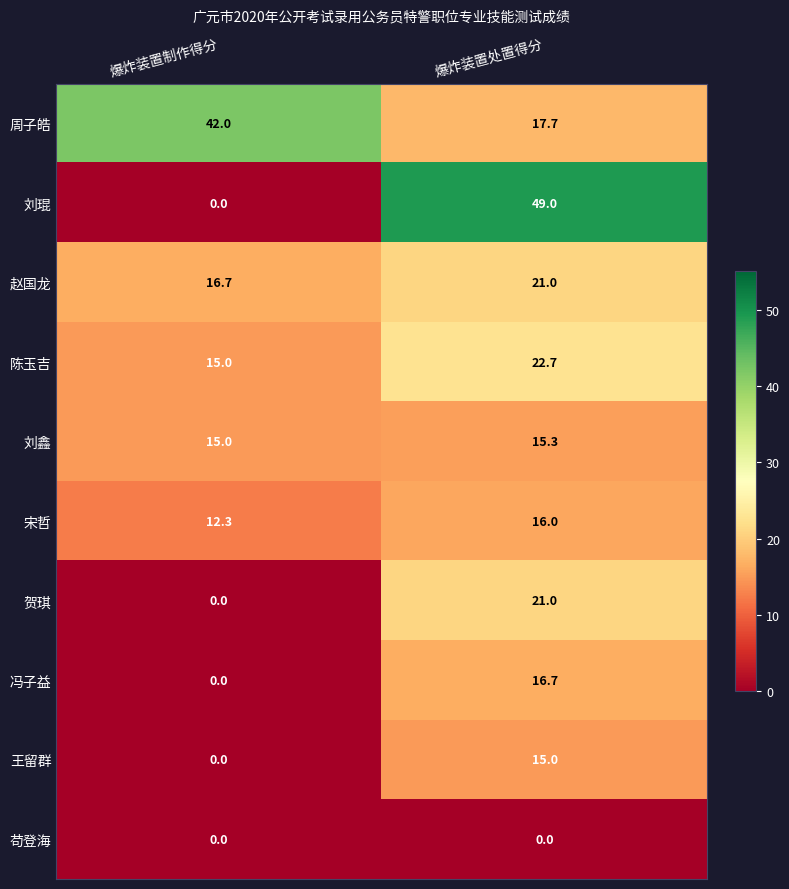

What is the difference between the maximum and minimum values in the 贺琪 series?

21.0